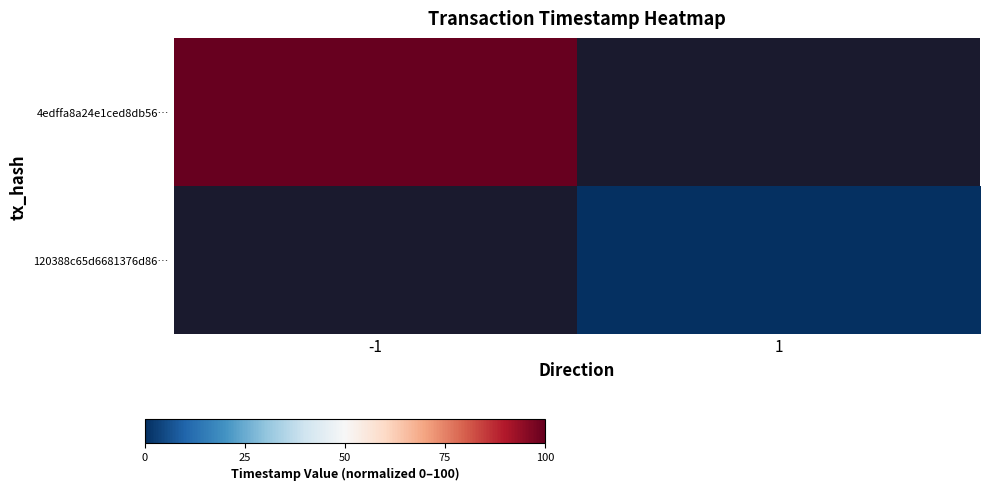

Is it true that 4edffa8a24e1ced8db56… equals 149.4 at -1?

False